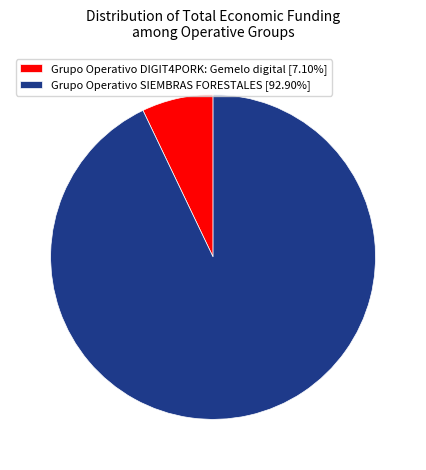

Do Grupo Operativo SIEMBRAS FORESTALES and Grupo Operativo DIGIT4PORK: Gemelo digital together represent more than half of the pie?

Yes